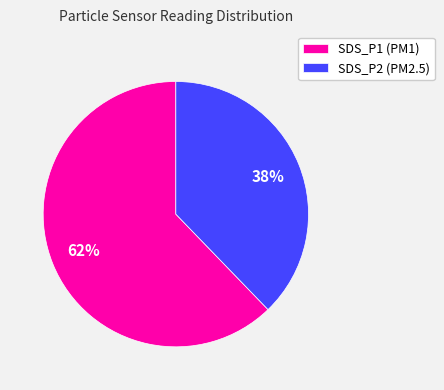

To the nearest percent, what portion does SDS_P2 (PM2.5) represent?

38%